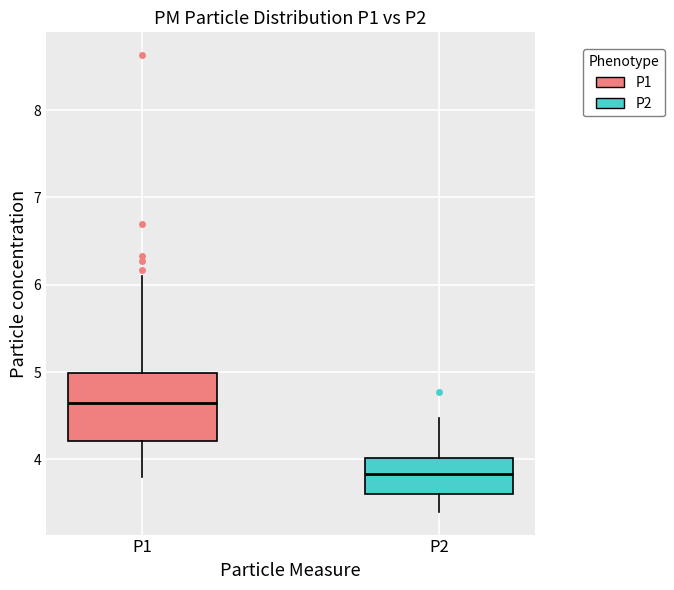

Which box's median line is the lowest?

P2